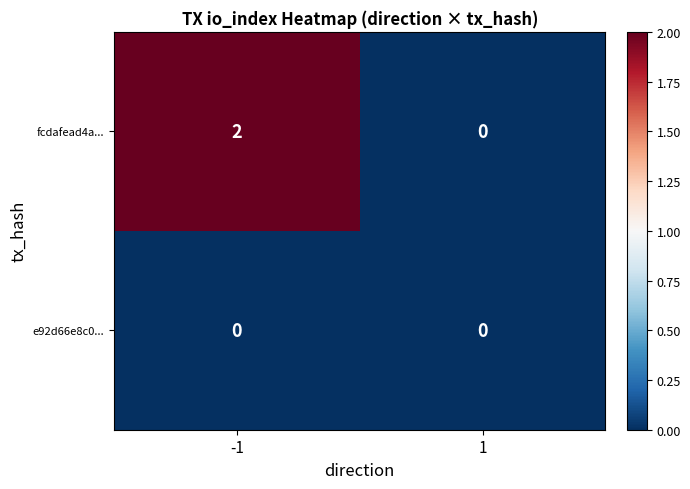

Is it true that fcdafead4a... equals 0 at -1?

False